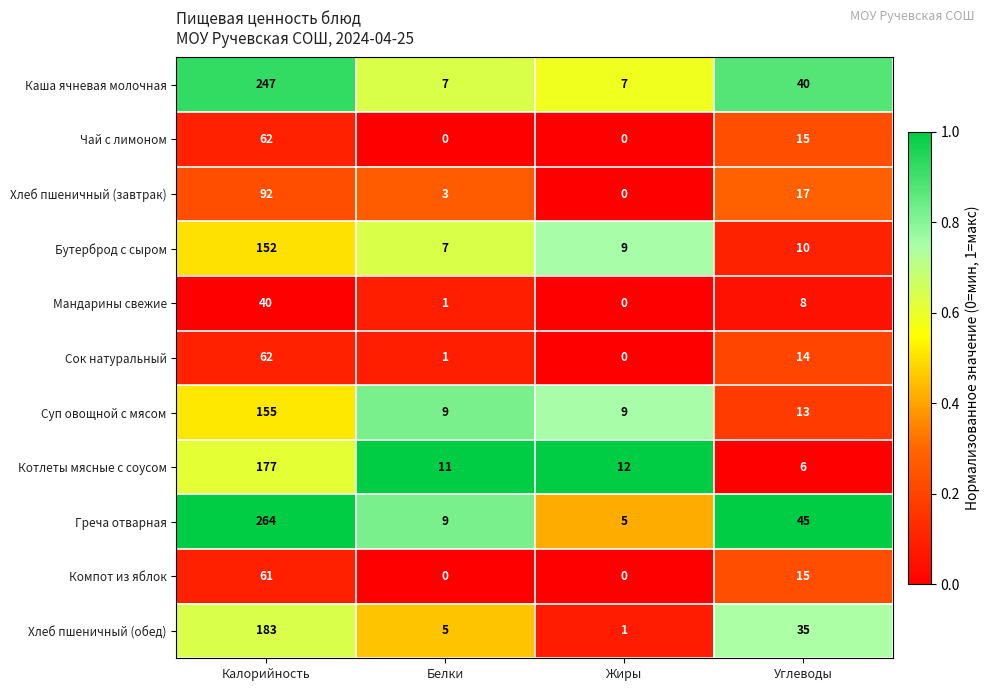

What is the sum of all Мандарины свежие values?

49